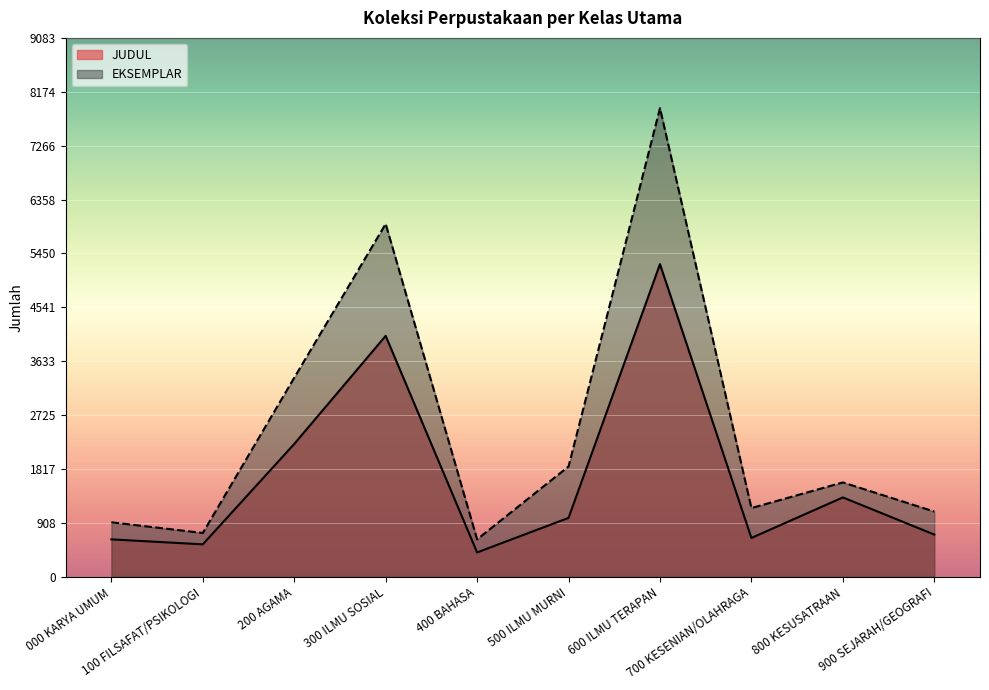

True or false: EKSEMPLAR and JUDUL cross at least once.

False